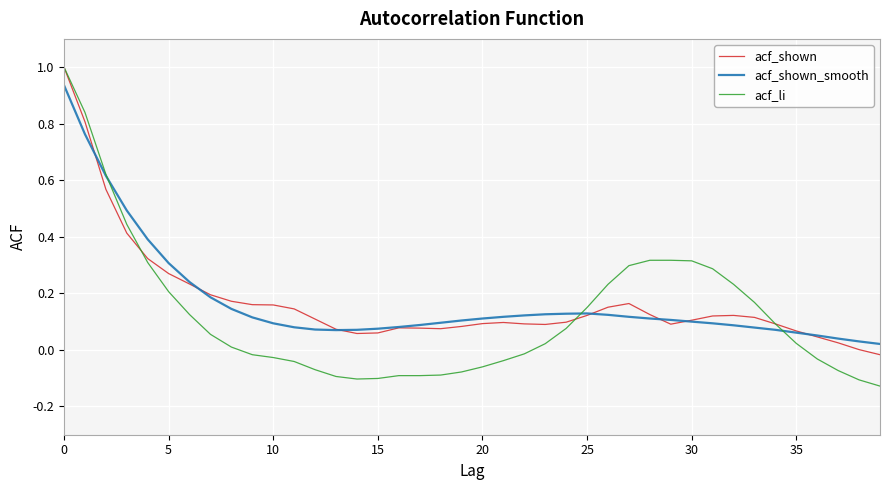

What is the greatest value displayed?

1.0